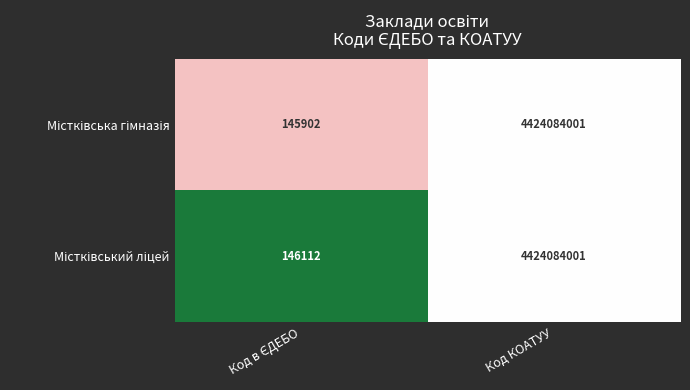

At which category does the chart reach its peak across all series?

Код КОАТУУ